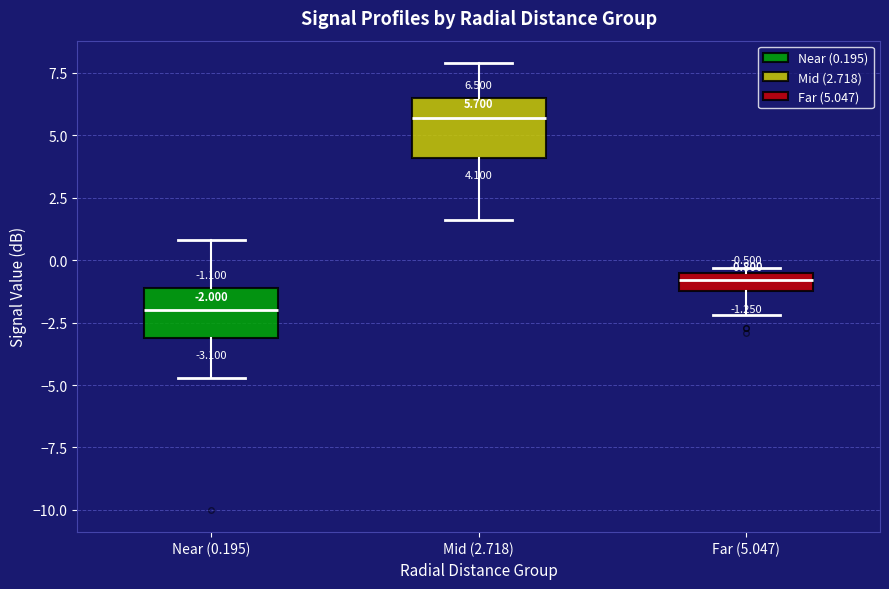

Which box has the lowest median line?

Near (0.195)